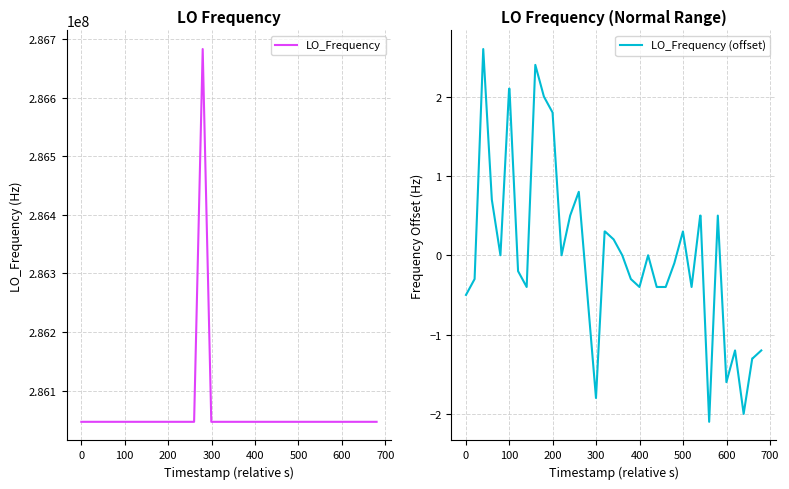

What is the lowest value of the LO_Frequency series?

286046998.1